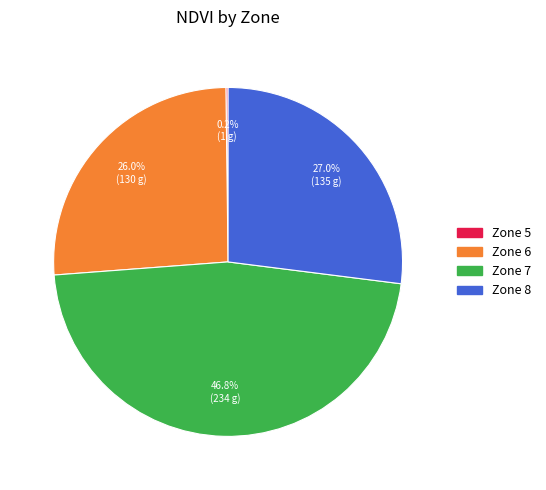

Is Zone 8 the majority of the pie?

No